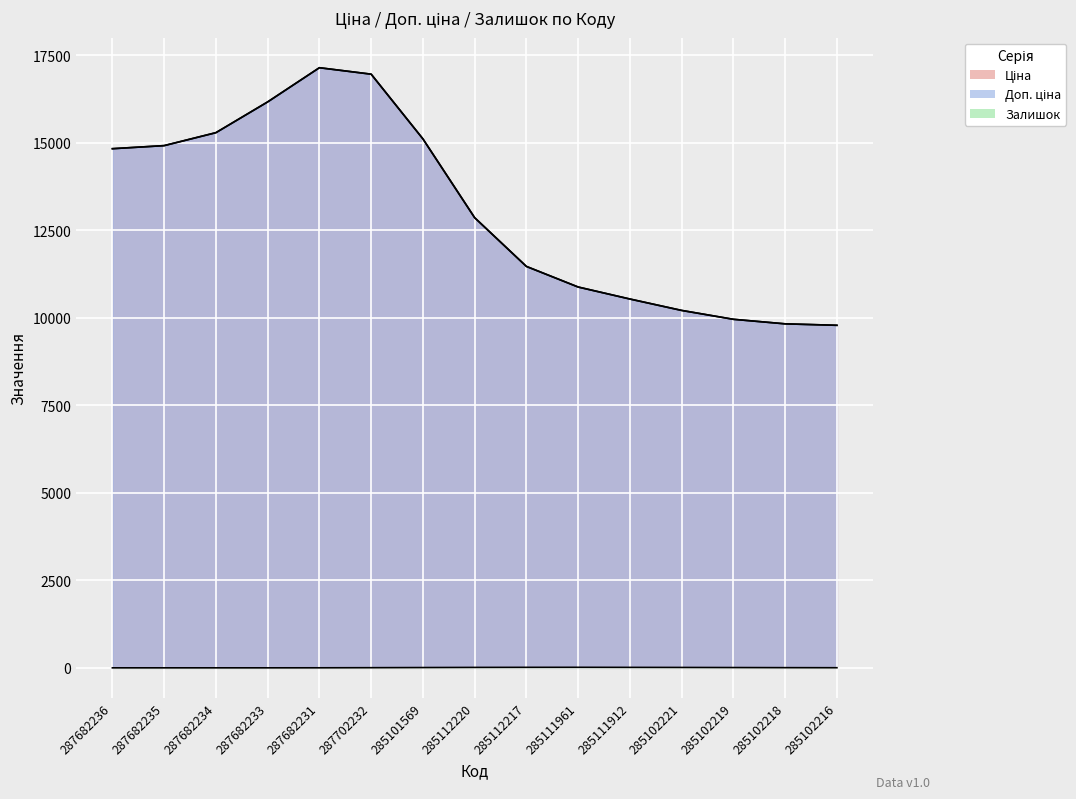

What position from the right is 285112217?

7